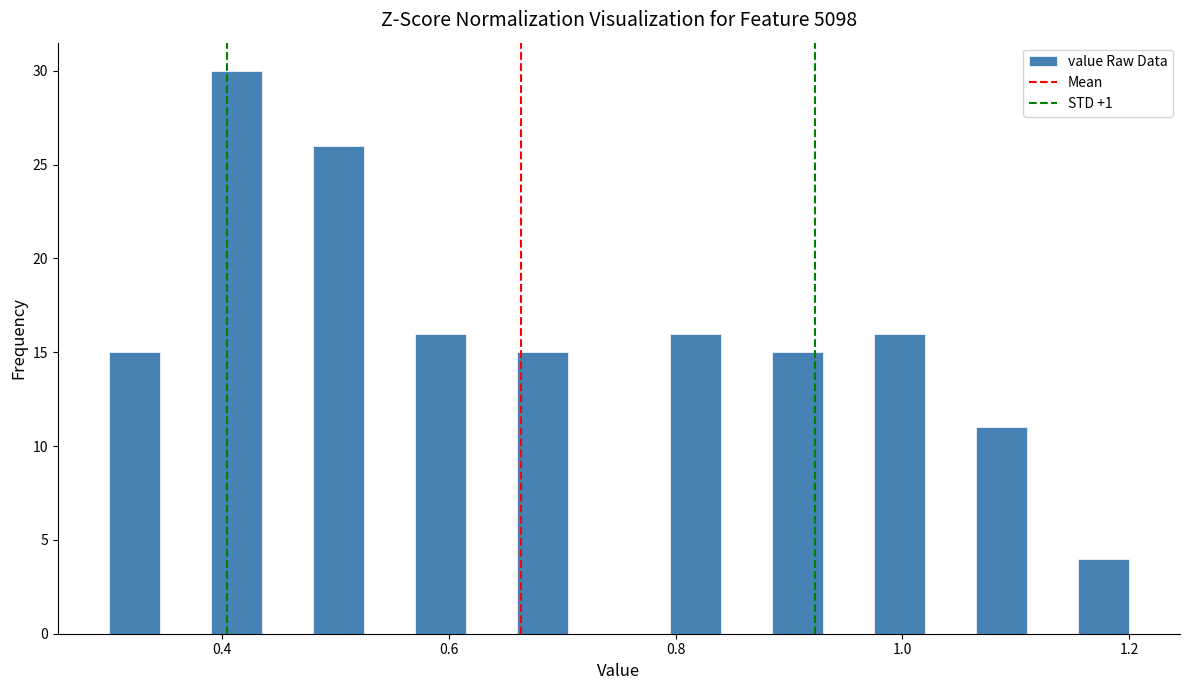

Around what value on the x-axis is the tallest bar? Give the approximate position of its centre, as read against the axis.

0.42